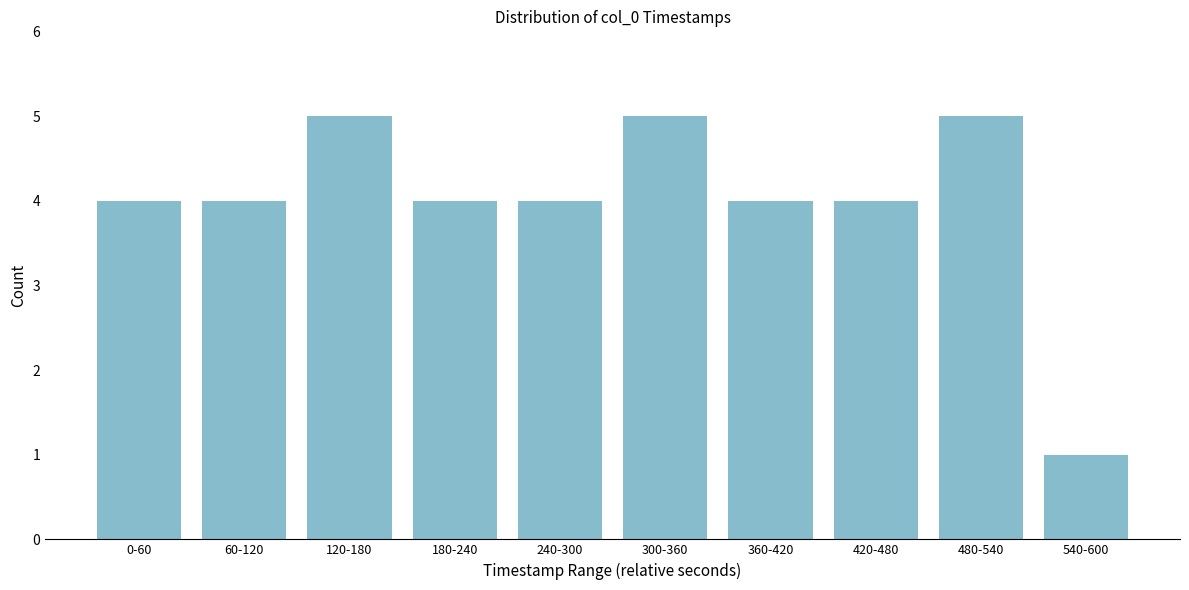

Reading right to left, extract all data points from this chart.

540-600=1	480-540=5	420-480=4	360-420=4	300-360=5	240-300=4	180-240=4	120-180=5	60-120=4	0-60=4